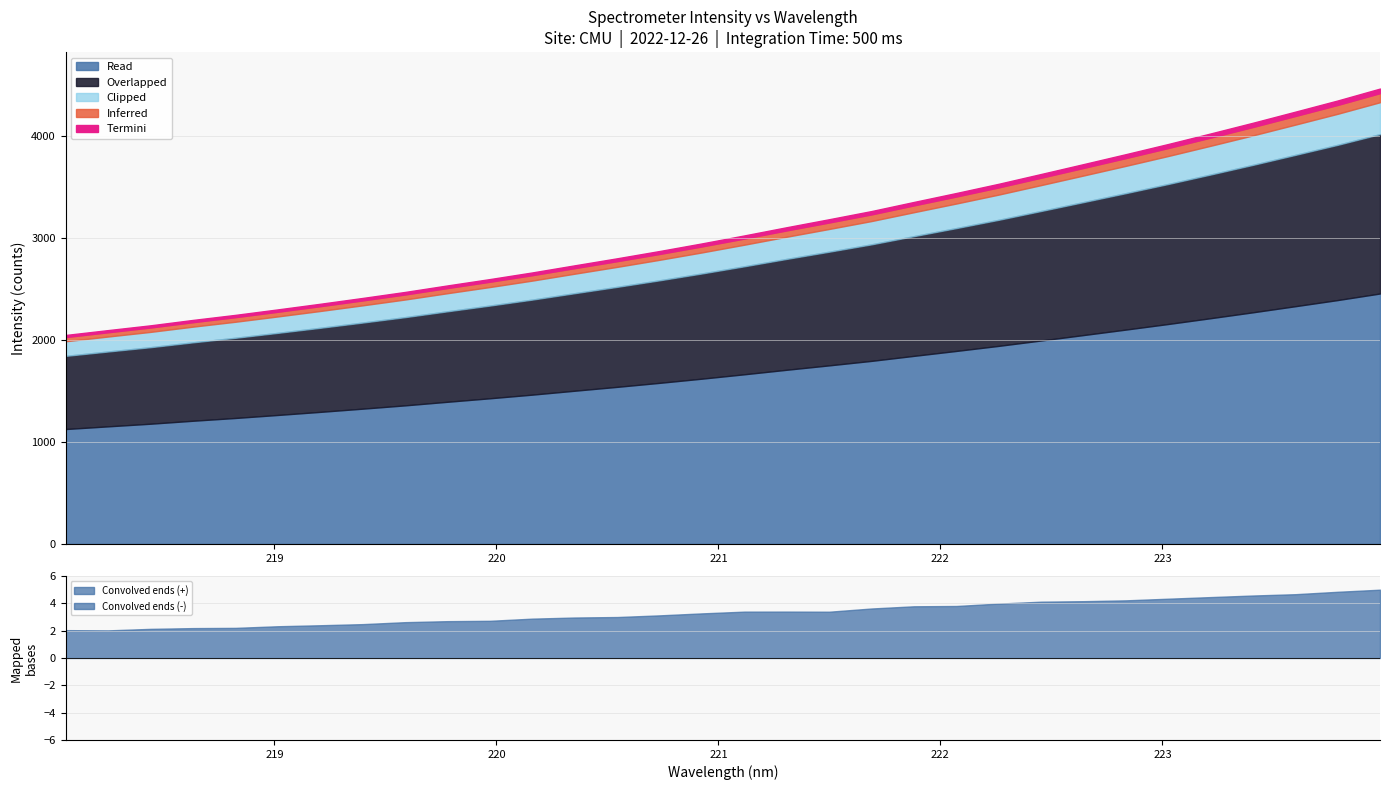

What is the maximum value shown in the chart?

4465.7